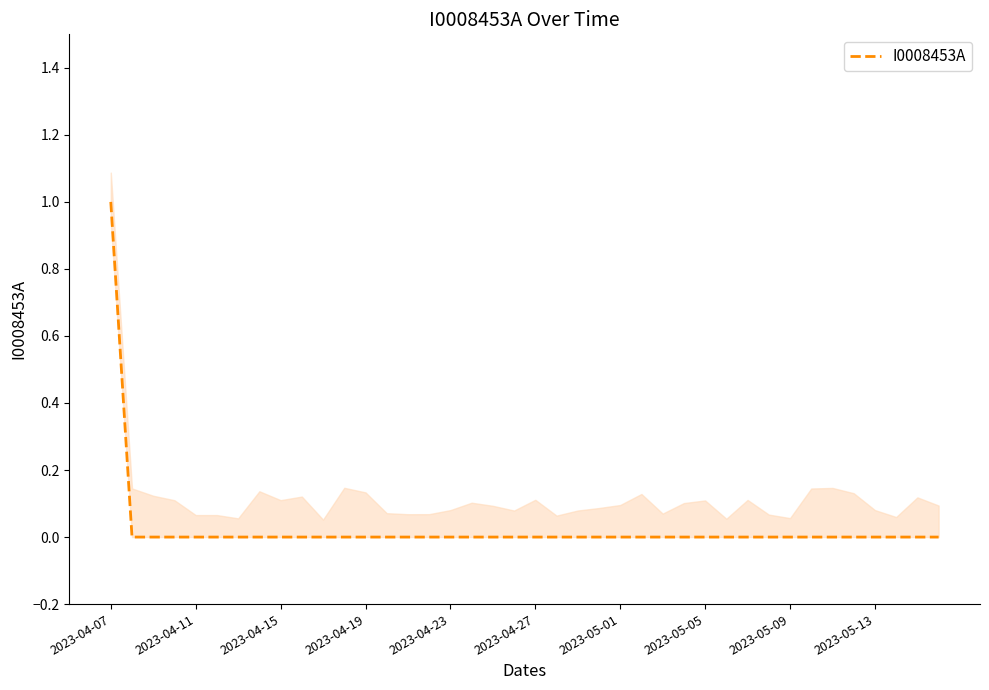

How many lines are shown in the chart?

1